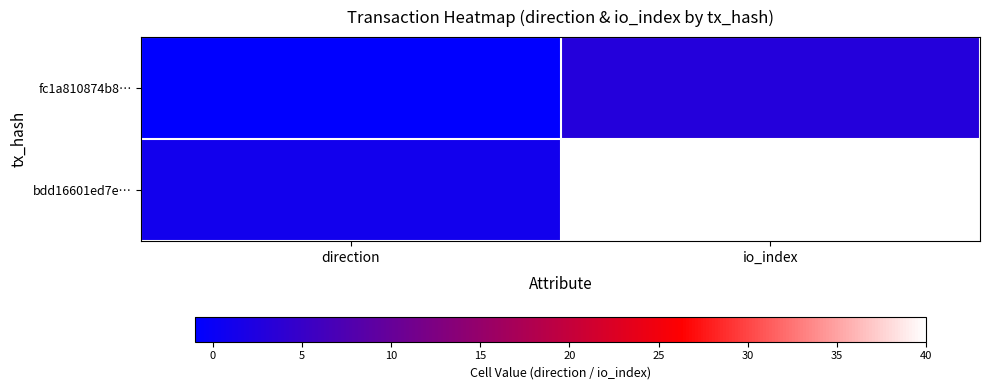

Which series has the widest spread of values?

bdd16601ed7e…